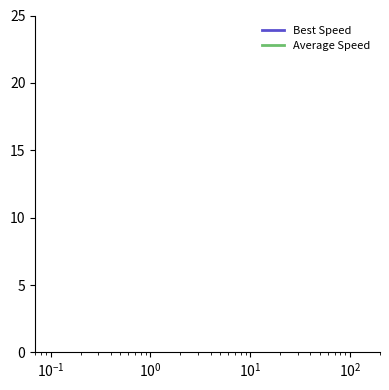

What are all the series names shown in the legend?

Best Speed, Average Speed